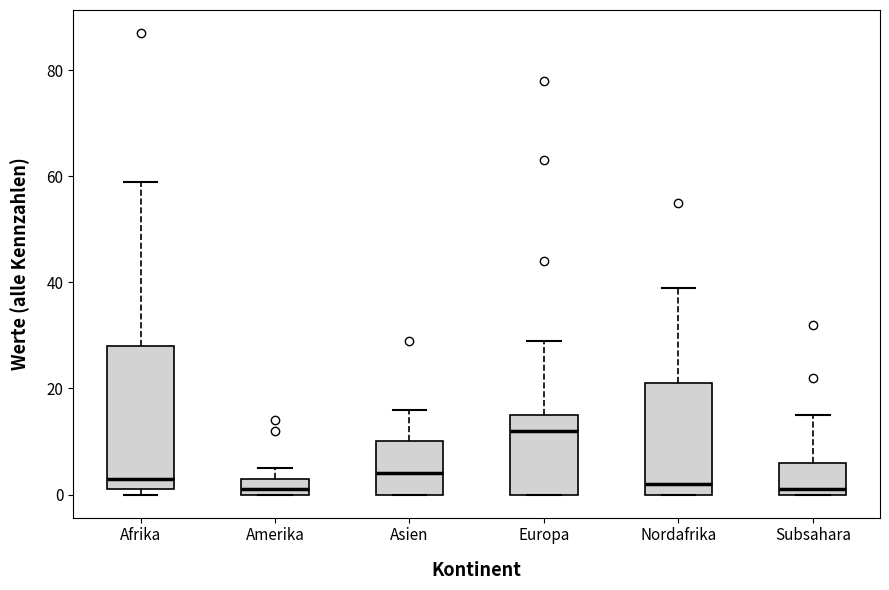

Where is the lower edge of the box for Nordafrika on the y-axis? The values are not printed on the chart, so give them approximately, as read against the axis.

0